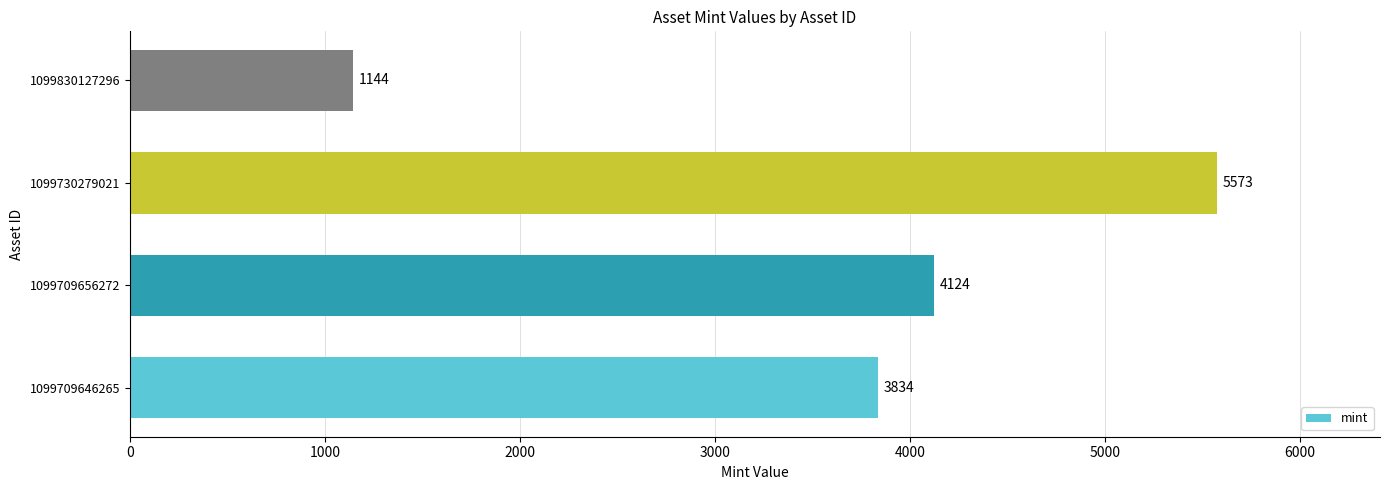

Is it true that the value at 1099730279021 is 1720?

False